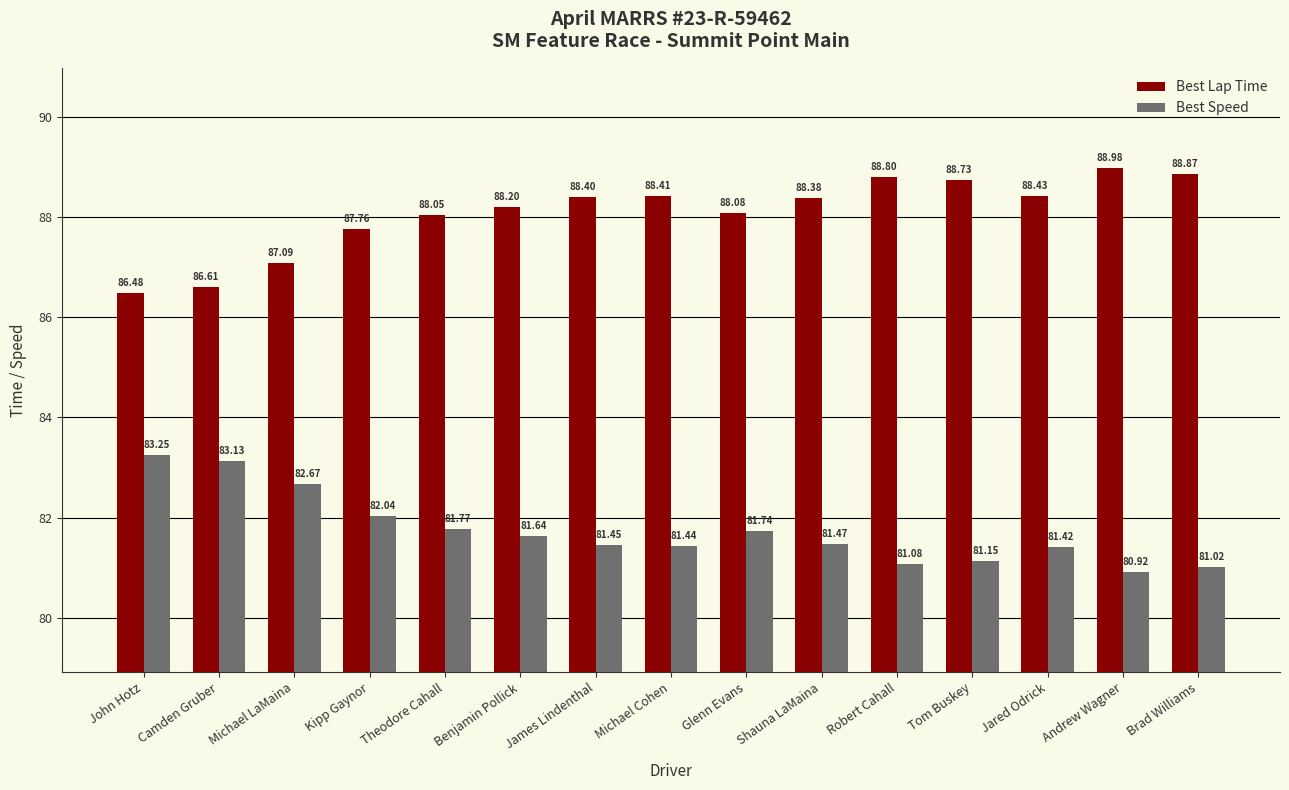

What is the approximate value of Best Lap Time at Shauna LaMaina?

88.4